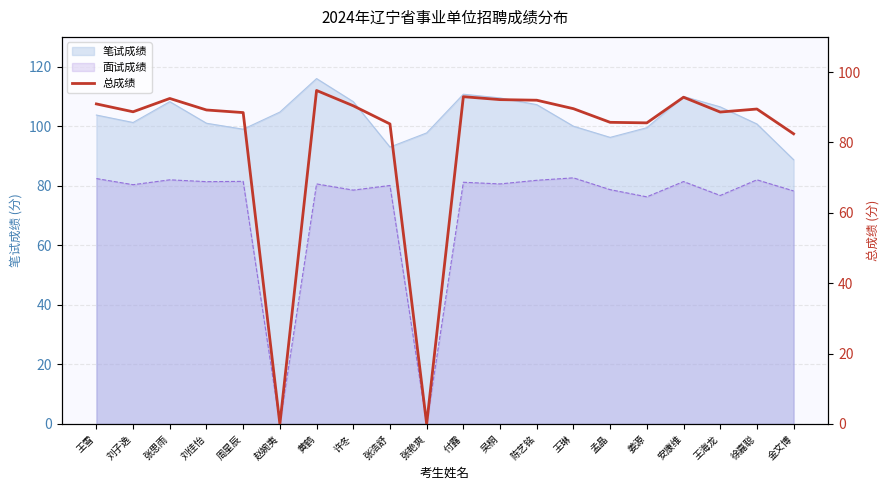

Reading left to right, transcribe all the data shown in this chart.

王雪=91.0	刘子逸=88.7	张思雨=92.5	刘佳怡=89.2	周星辰=88.5	赵婉夷=0.0	黄鹤=94.8	许冬=90.4	张浩舒=85.3	张艳爽=0.0	付露=93.0	吴桐=92.2	陈艺铭=92.0	王琳=89.6	孟晶=85.7	姜源=85.6	安康维=92.9	王海龙=88.6	徐嘉聪=89.5	金文博=82.5